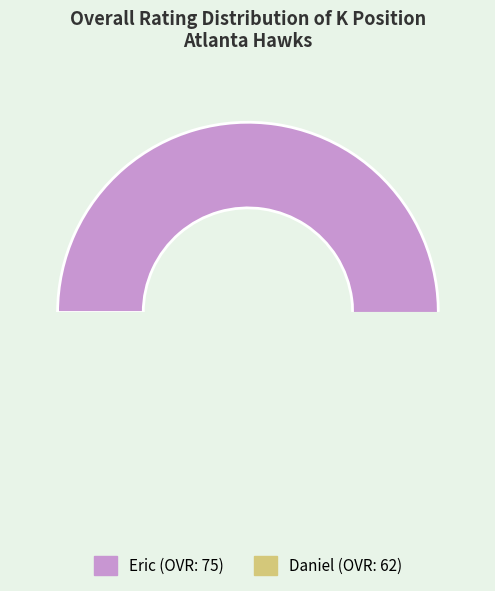

To the nearest percent, what is the difference between the Eric and Daniel slice percentages?

9%